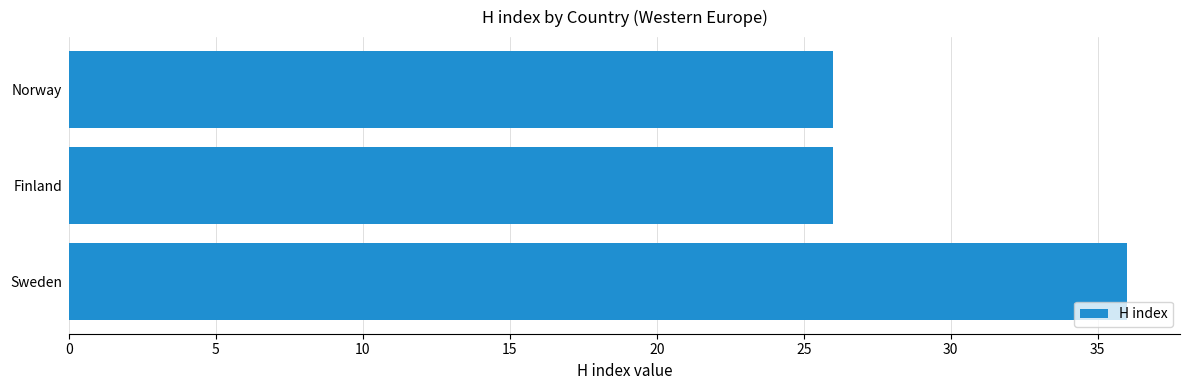

What is the difference between the values at Norway and Sweden?

10